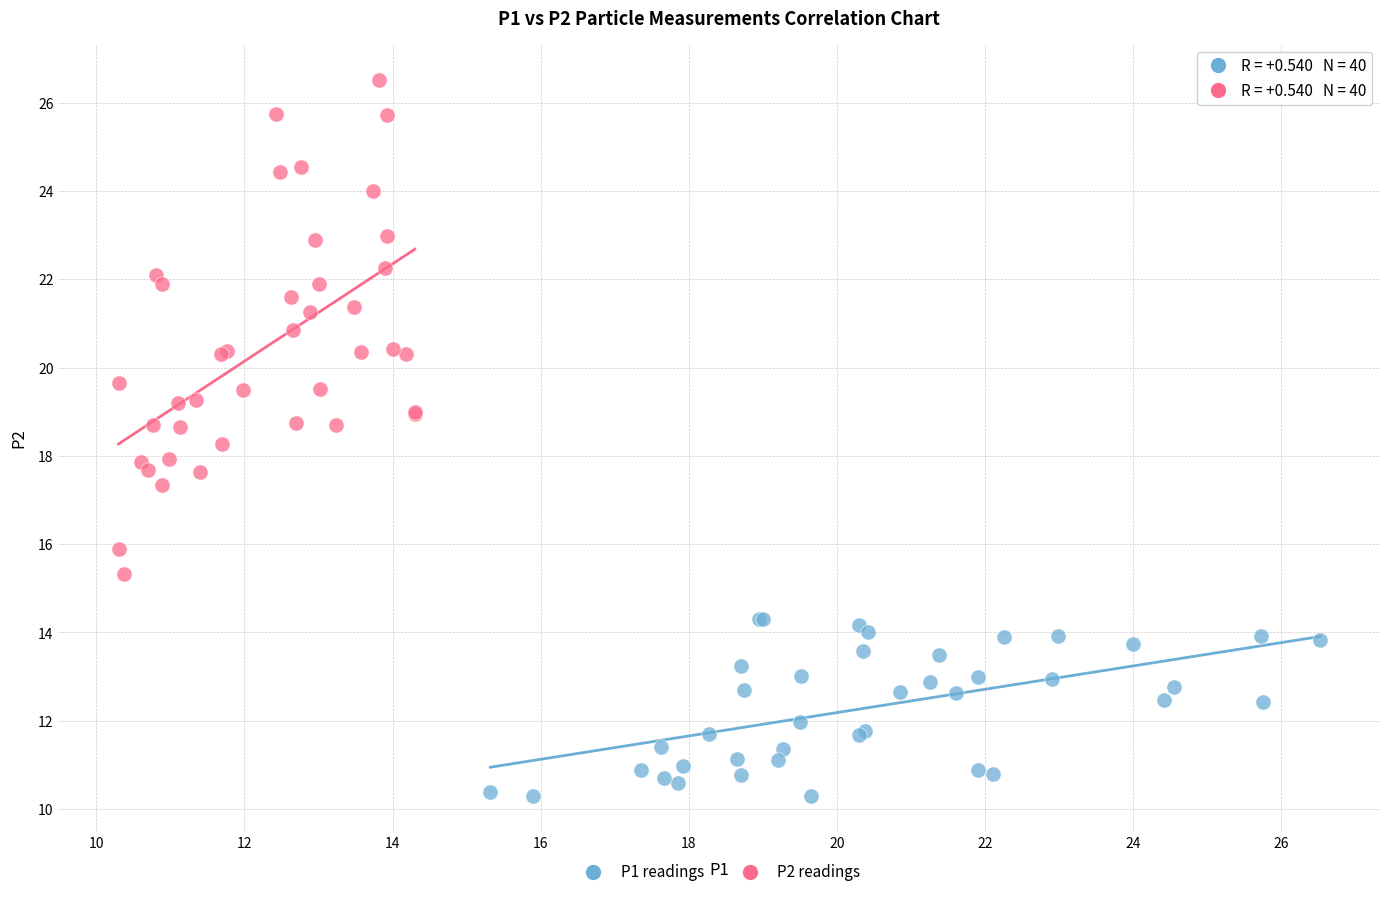

What are all the series names shown in the legend?

P1 readings, P2 readings